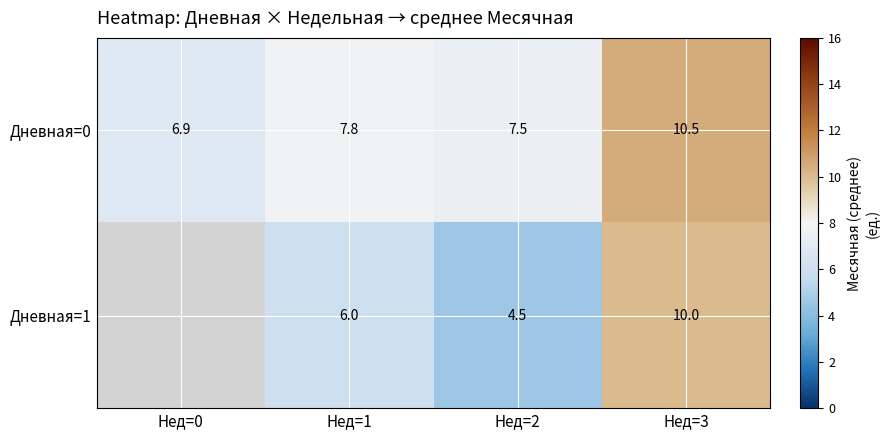

What is the total value across all series at Нед=1?

13.8